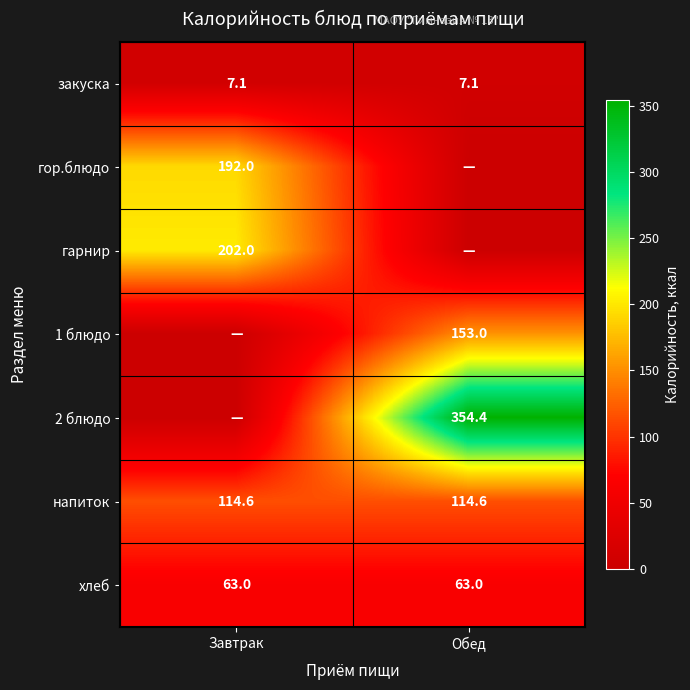

What is the sum of all напиток values?

229.2